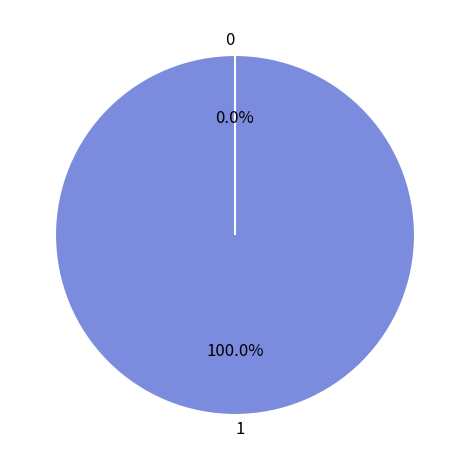

How many segments does this pie chart have?

2